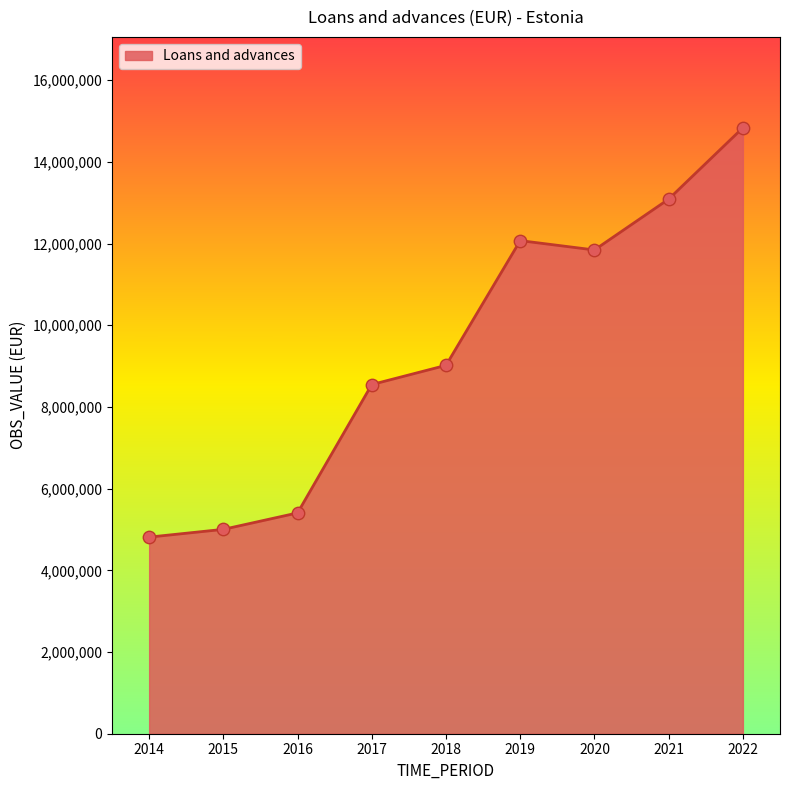

Which has a higher value, 2021 or 2014?

2021